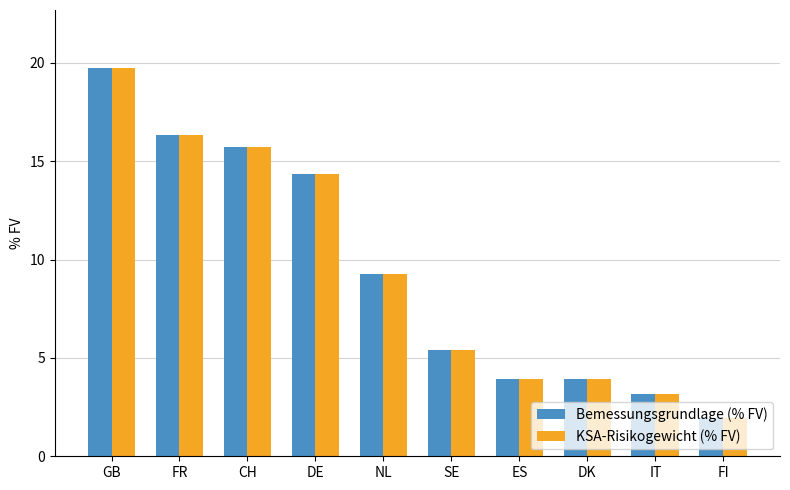

What is the highest value of the KSA-Risikogewicht (% FV) series?

19.7